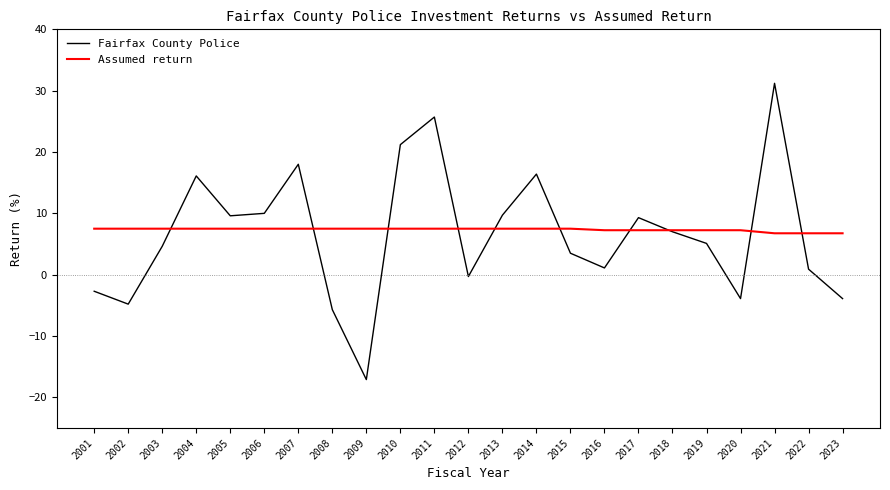

Which series changed the most between 2019 and 2021?

Fairfax County Police